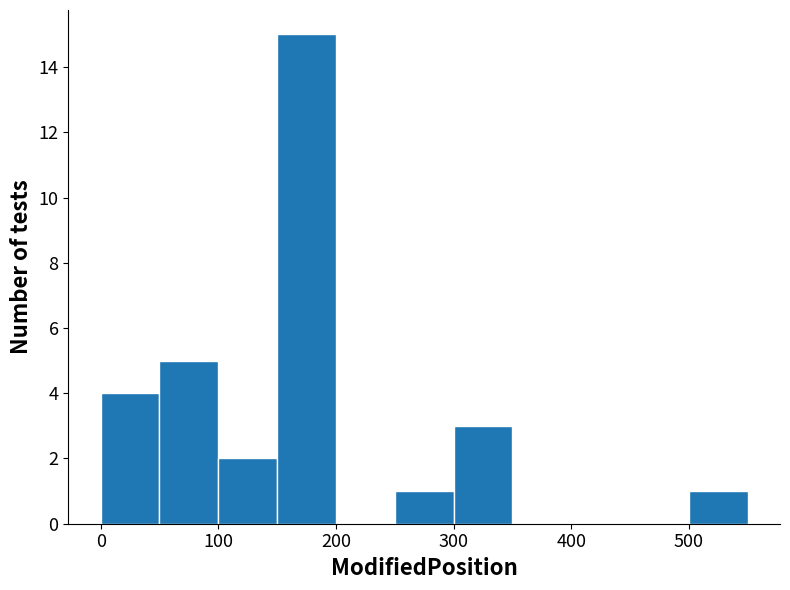

How tall is the bar that spans 50 to 100 on the x-axis? The values are not printed on the chart, so give them approximately, as read against the axis.

5